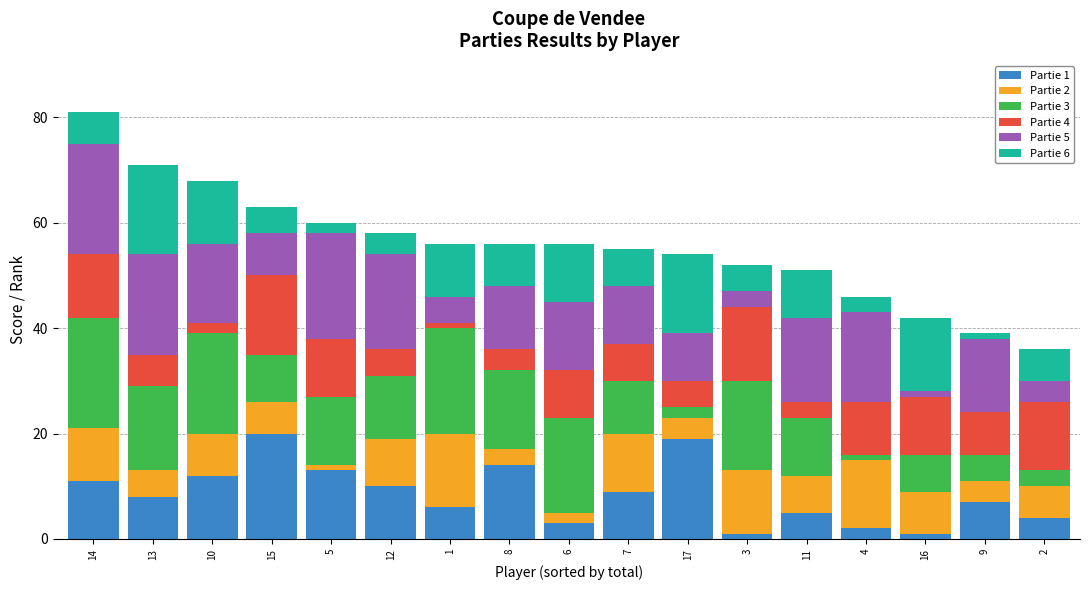

Is it true that Partie 1 equals 12 at 10?

True